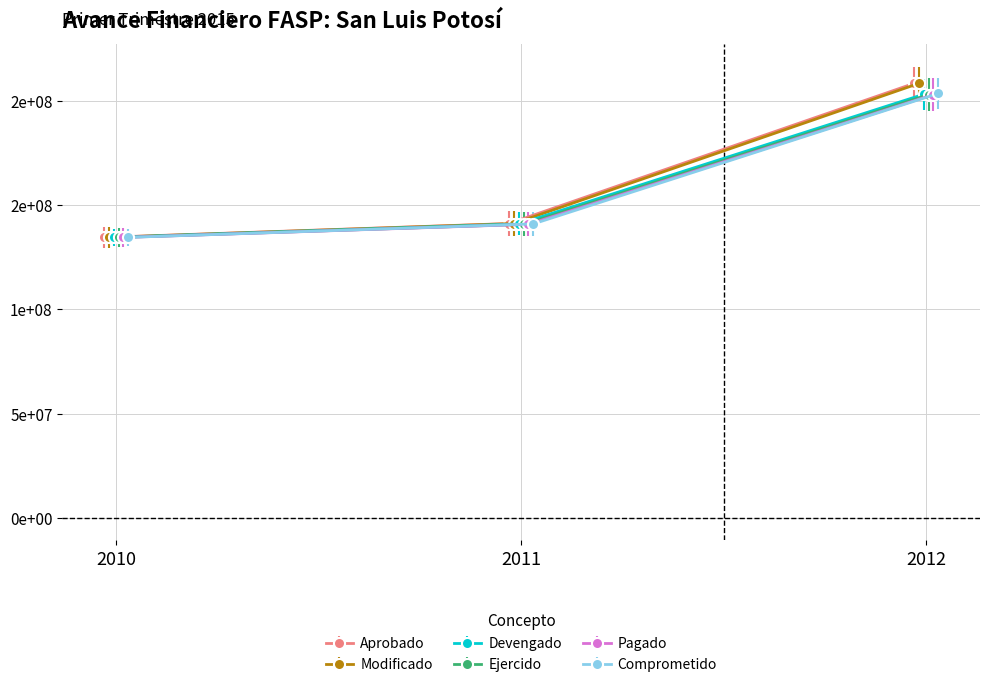

Is this an area chart (filled region under the line)?

No